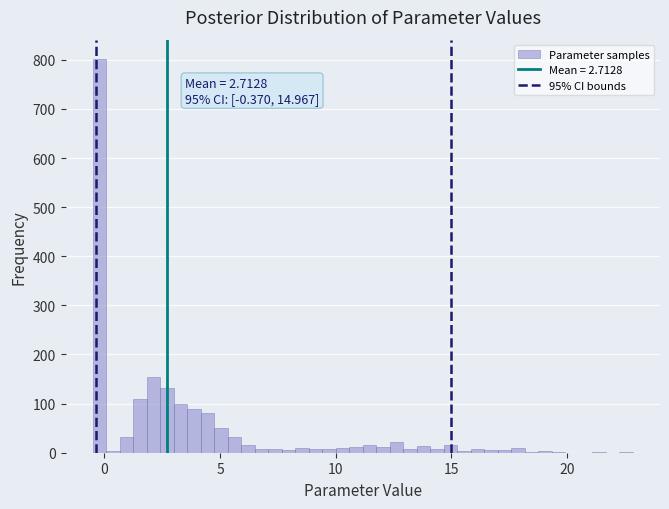

Read against the x-axis, roughly where is the centre of the tallest bar?

0.0